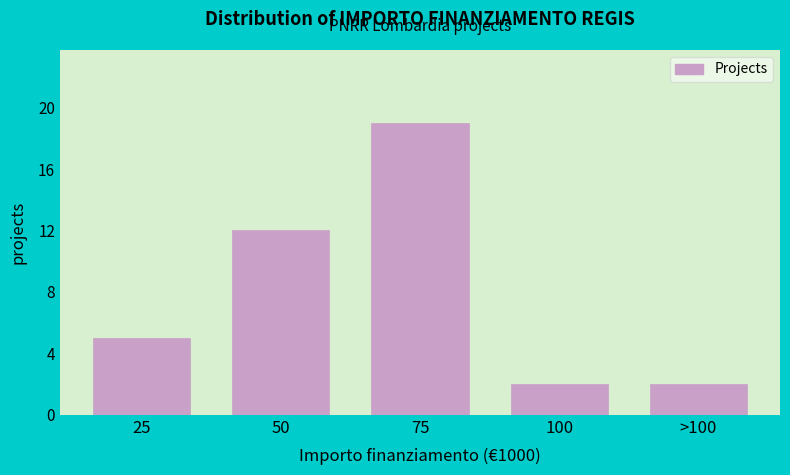

Reading left to right, transcribe all the data shown in this chart.

5	12	19	2	2